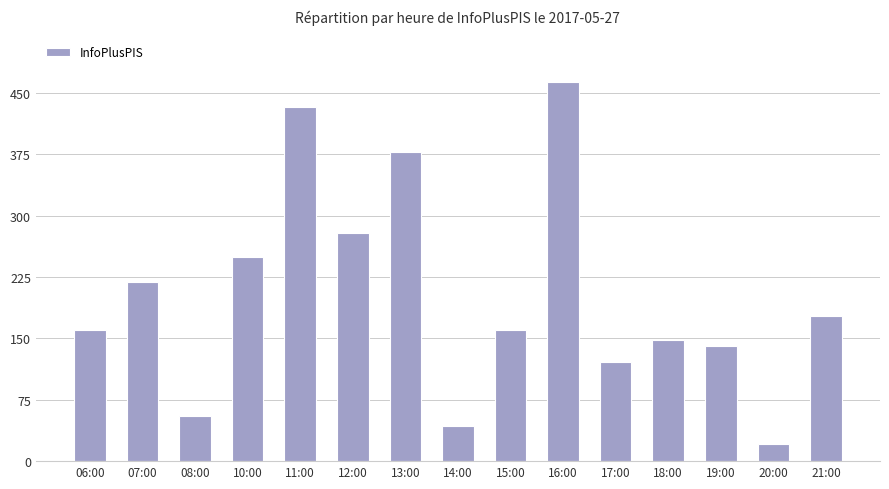

Which label corresponds to the smallest value in the chart?

20:00